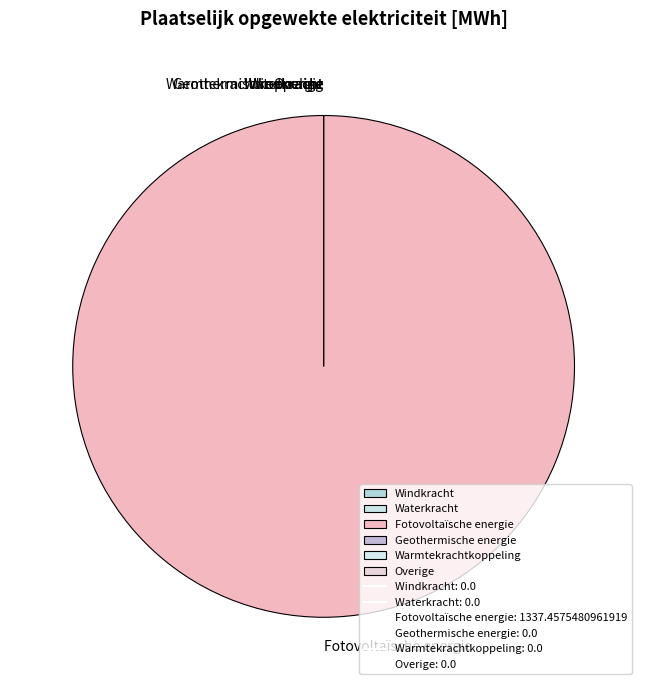

Is it true that Waterkracht is 13% of the pie?

False